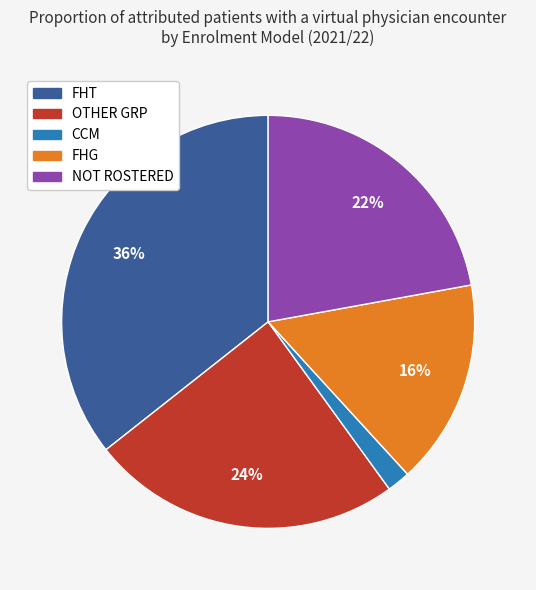

Is it true that FHG is 25% of the pie?

False